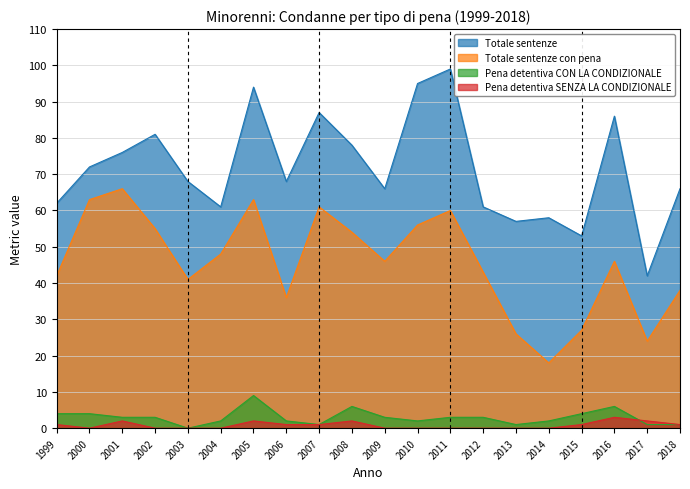

Where is Totale sentenze con pena nearest to the value 42?

1999